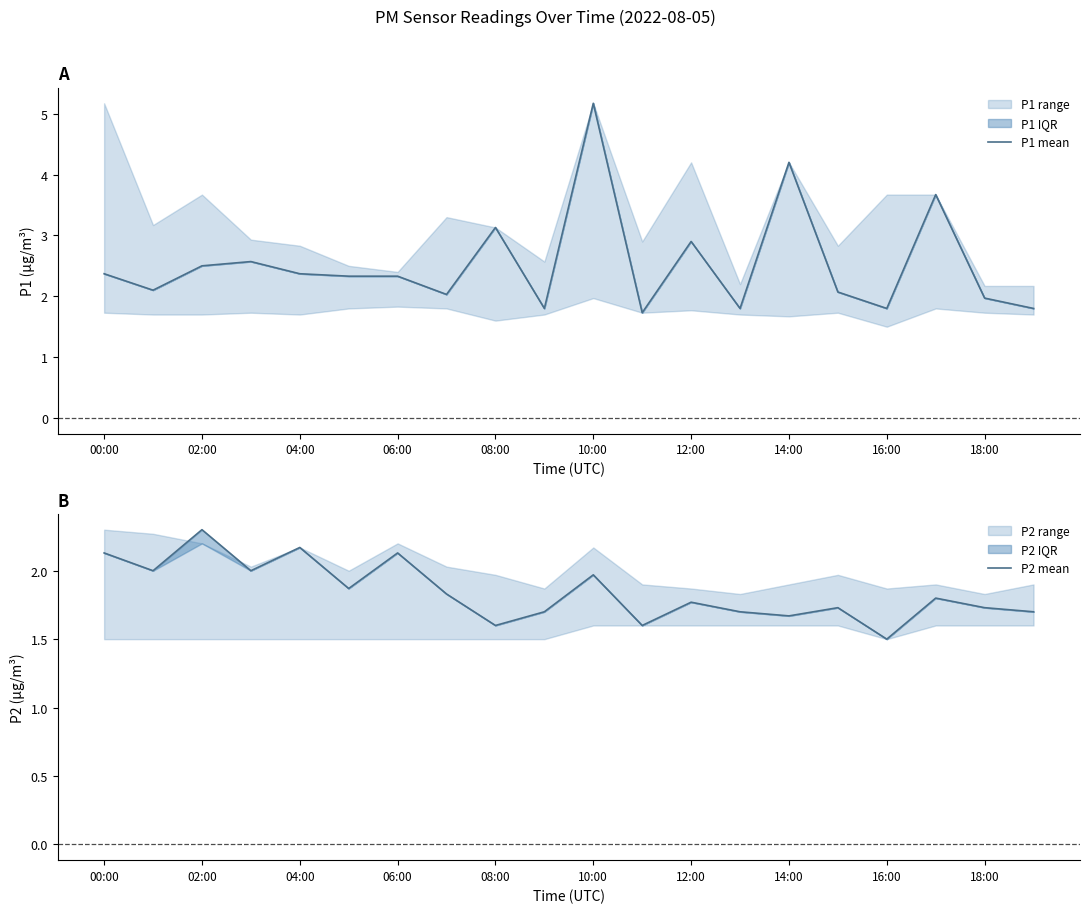

The value of P1 mean at 10:00 is 5.2. True or false?

True